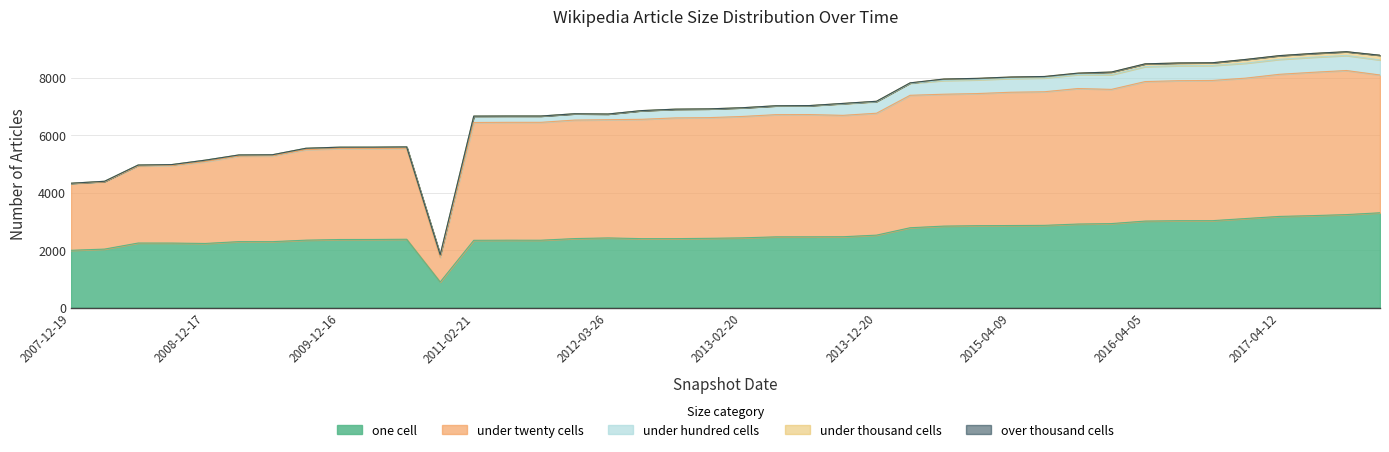

What is the label of the 12th point from the left?

2010-11-17